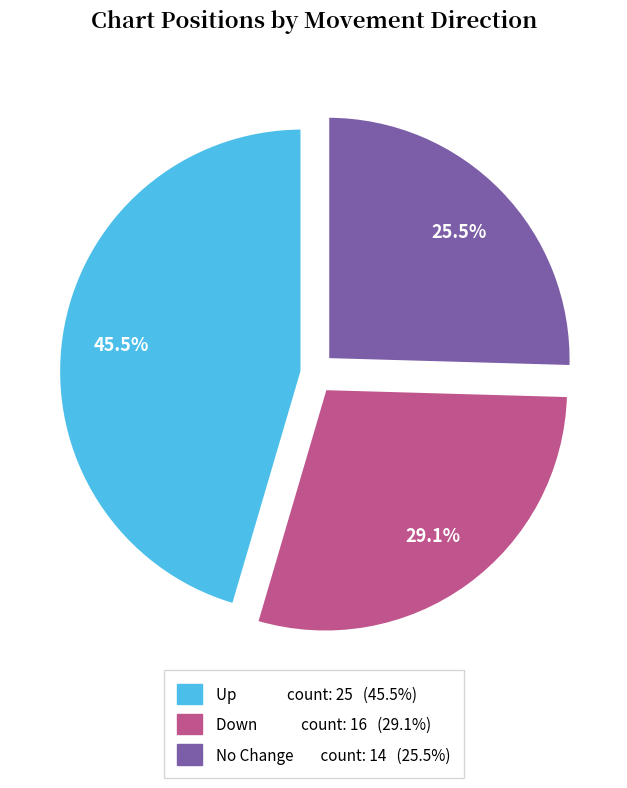

Does any single category account for the majority?

No